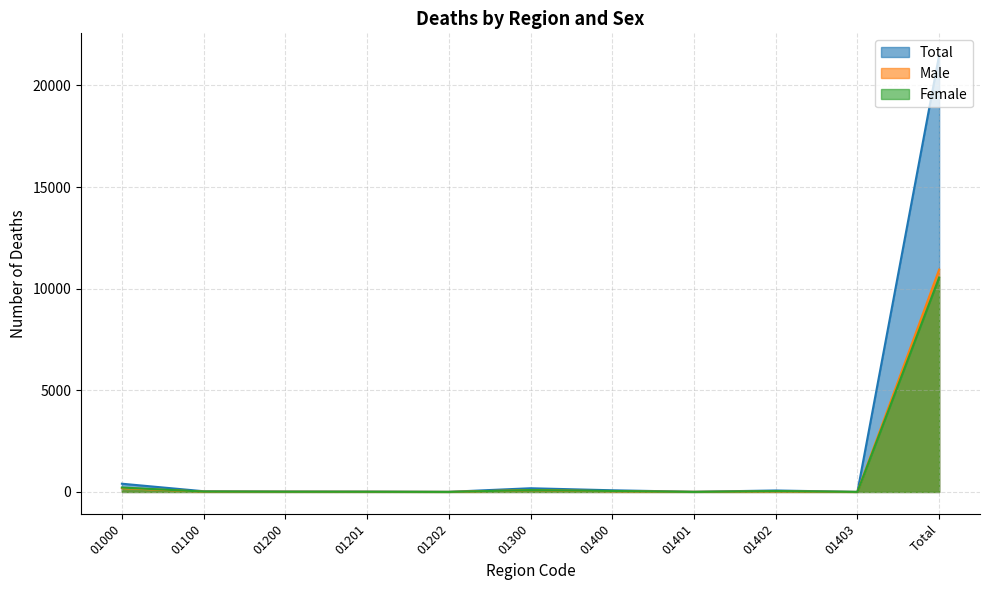

Rank the categories by Total value from lowest to highest.

01403, 01202, 01401, 01201, 01200, 01100, 01402, 01400, 01300, 01000, Total